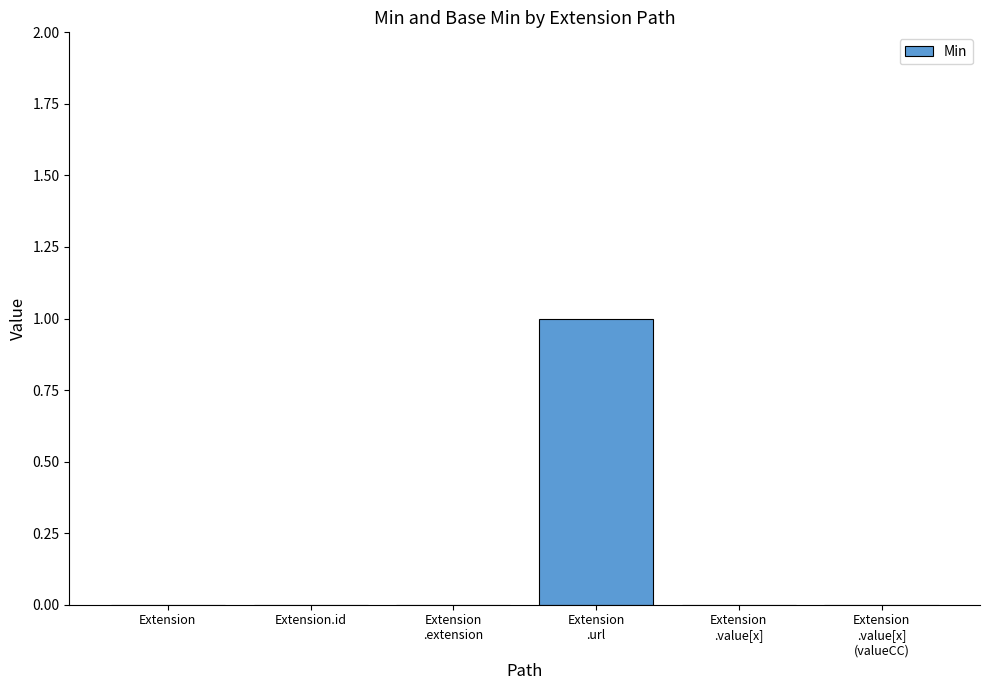

Reading left to right, extract all data points from this chart.

0	0	0	1	0	0